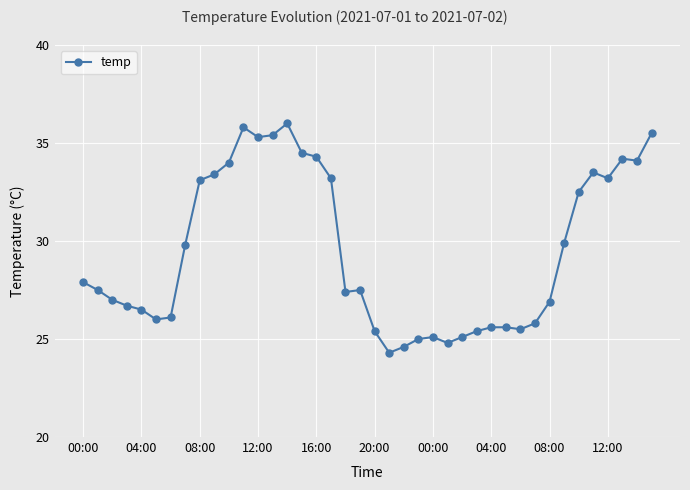

What is the difference between the maximum and second lowest values?

11.4